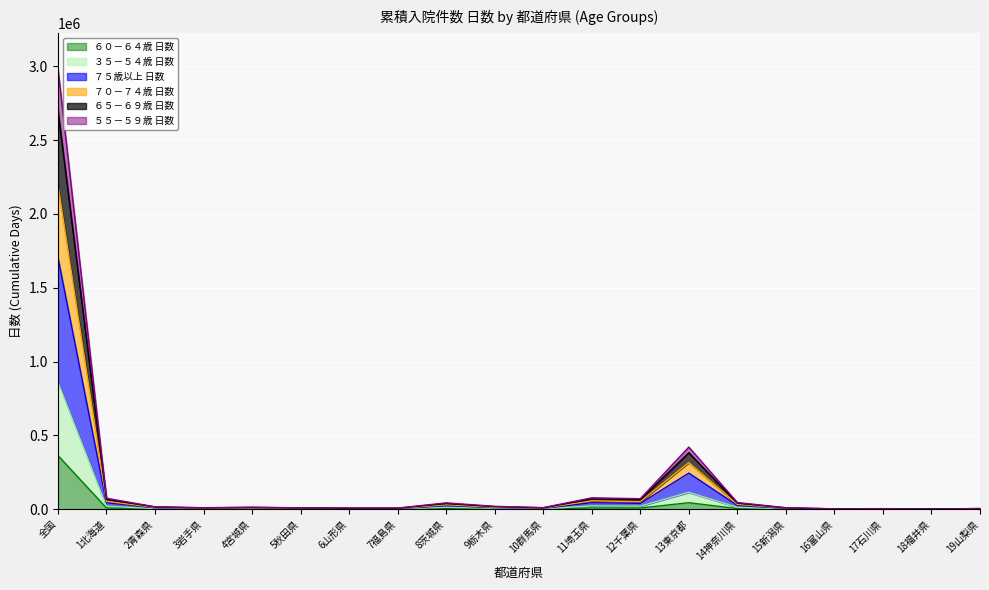

At which category is the sum across all series the highest?

全国